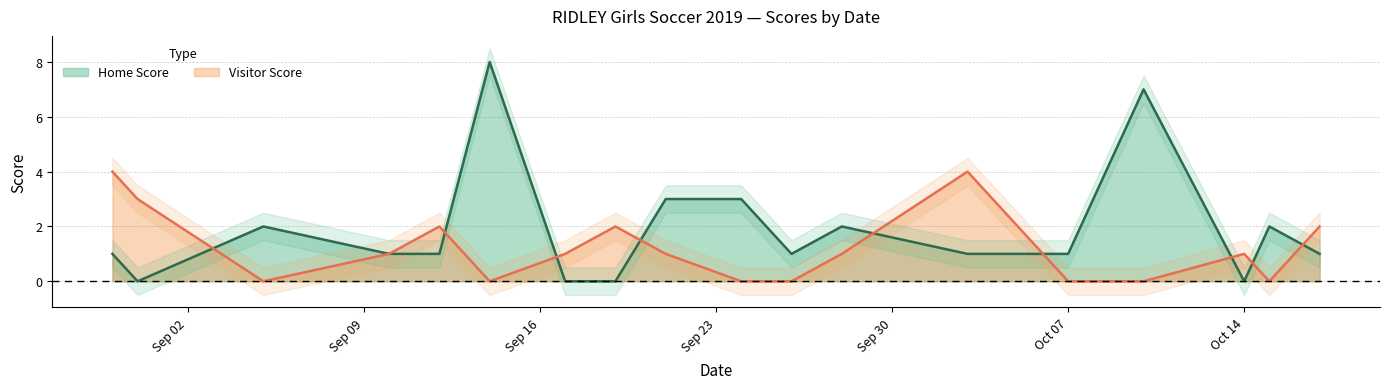

Is it true that Visitor Score equals 2 at 2019-08-31?

False